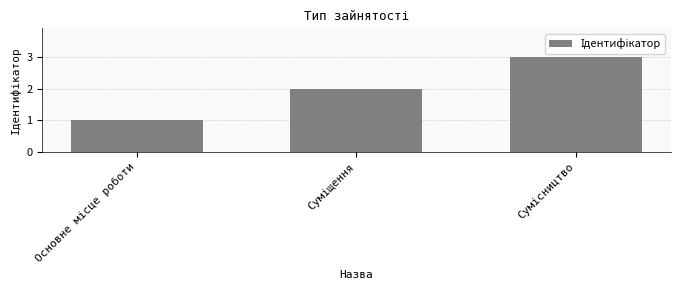

What is the sum of all values?

6